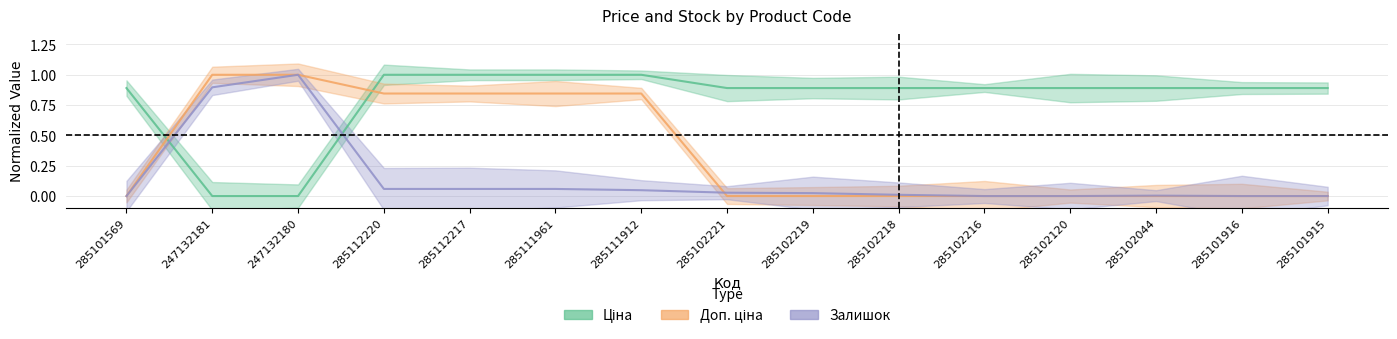

Does the chart have visible grid lines?

Yes